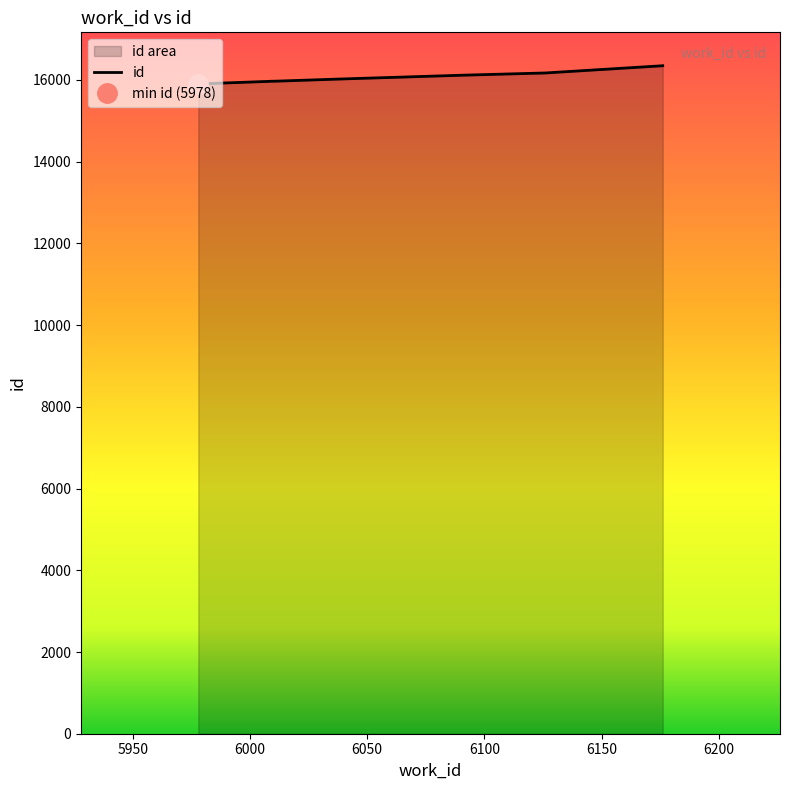

Read the value at 6126, to the nearest 5.

16170